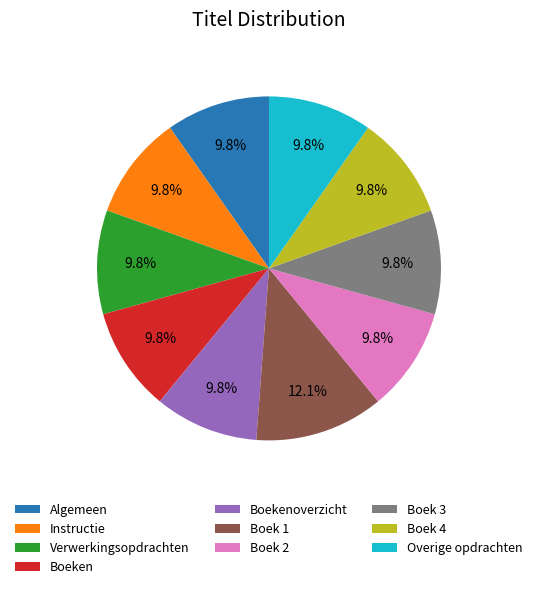

Combined, do Boek 2 and Instructie account for over 50%?

No